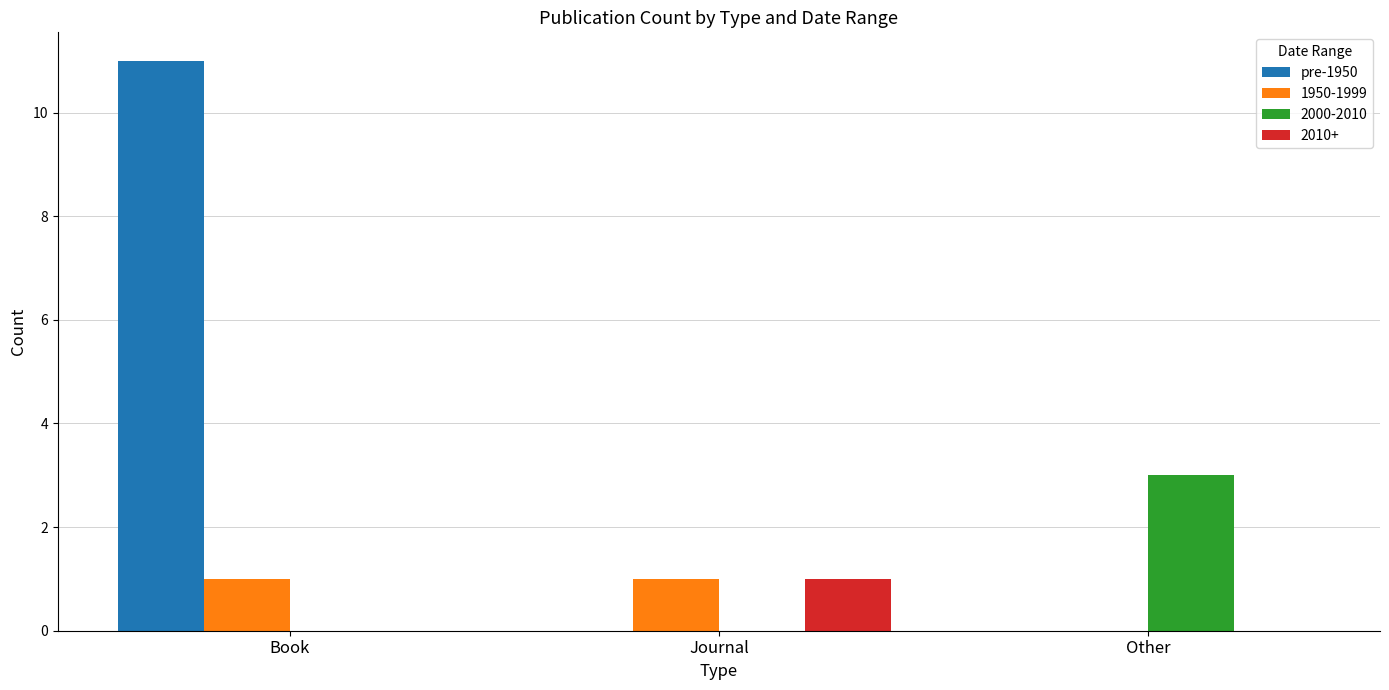

The value of 2010+ at Journal is 1. True or false?

True